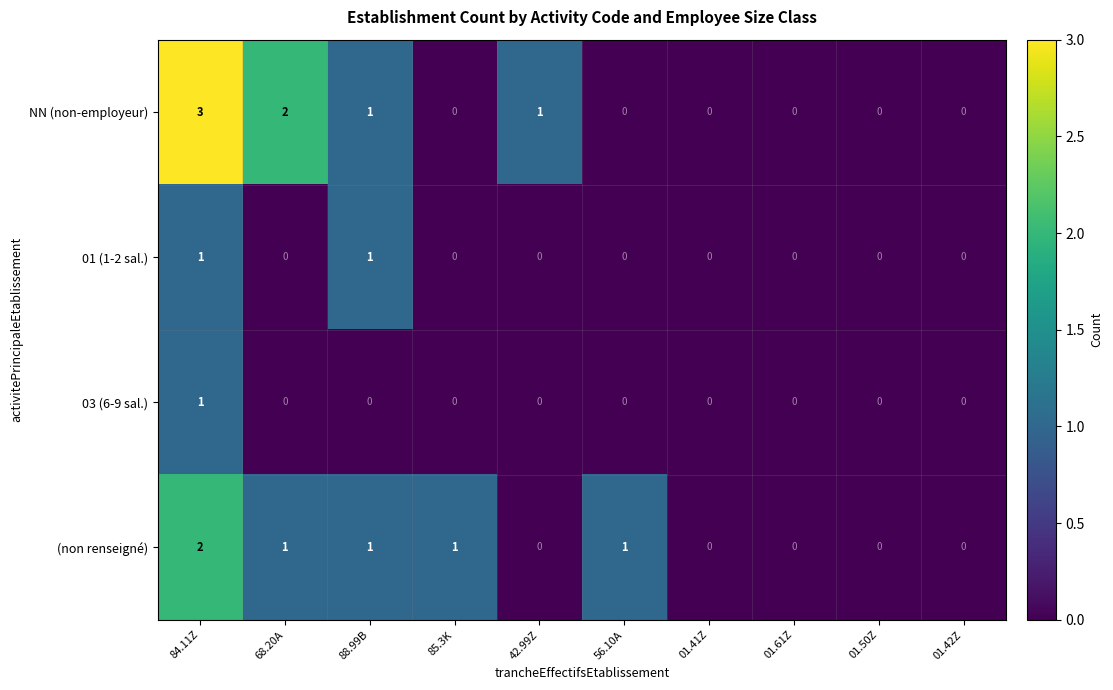

List the series in order of their overall mean, highest first.

NN (non-employeur), (non renseigné), 01 (1-2 sal.), 03 (6-9 sal.)